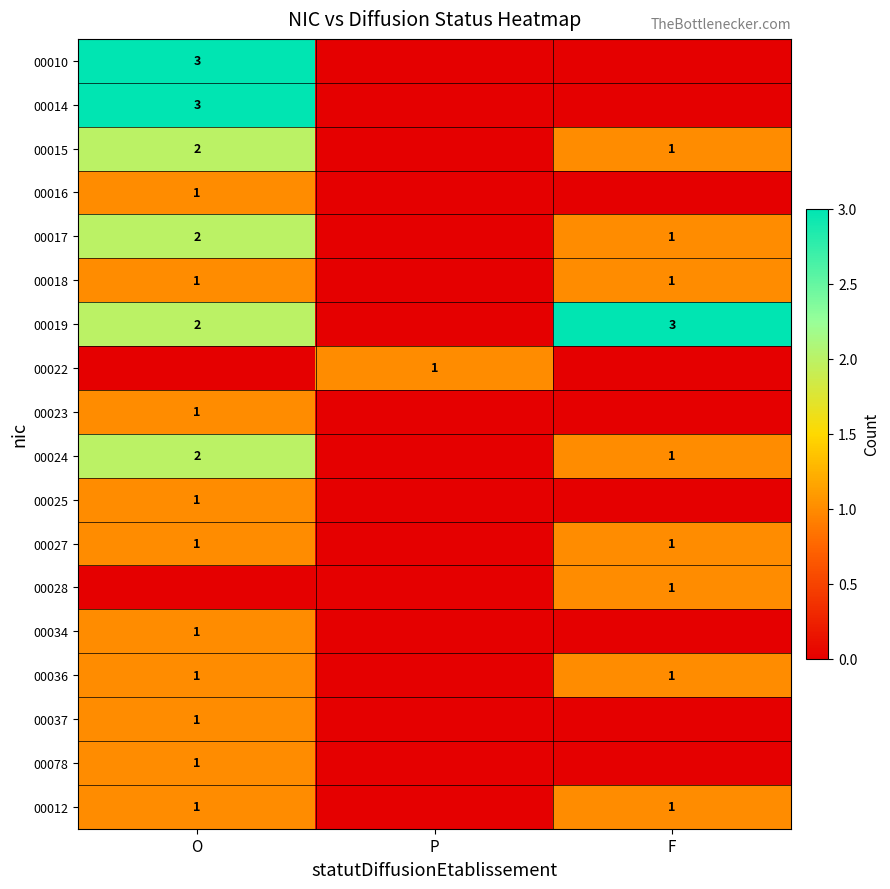

The value of 00018 at F is 1. True or false?

True